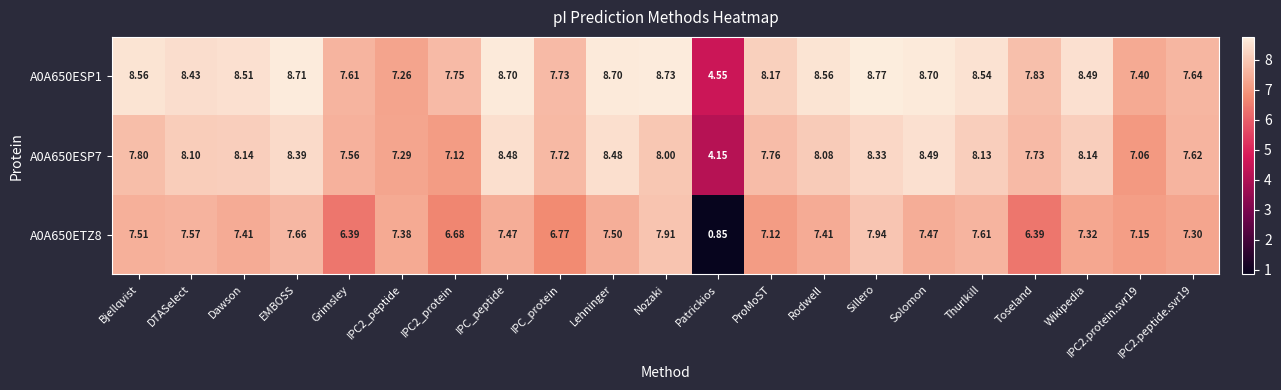

How many distinct data groups are displayed?

3